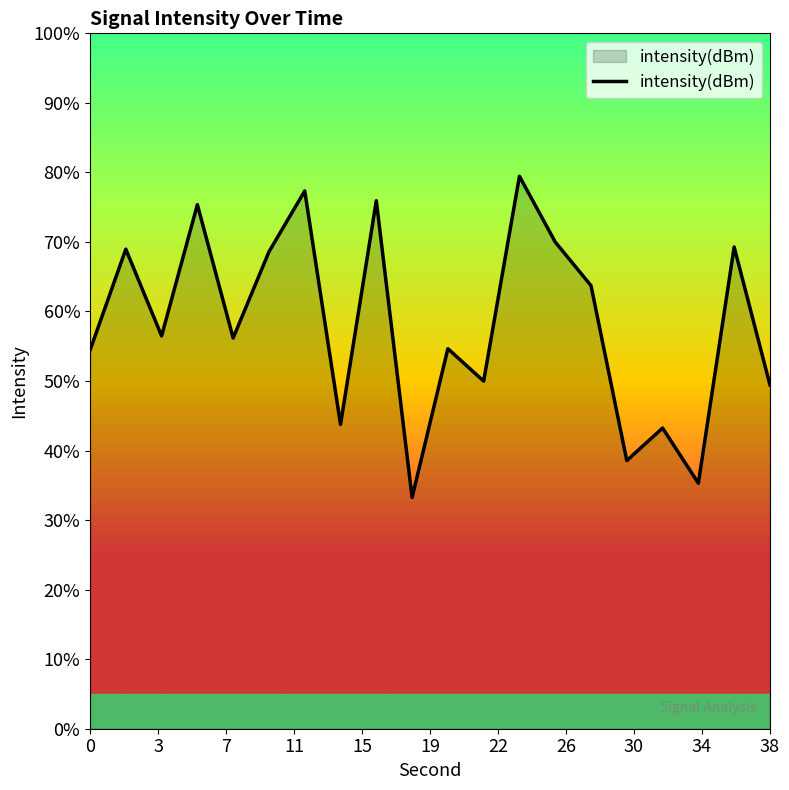

Does the chart display data point markers on the line(s)?

No